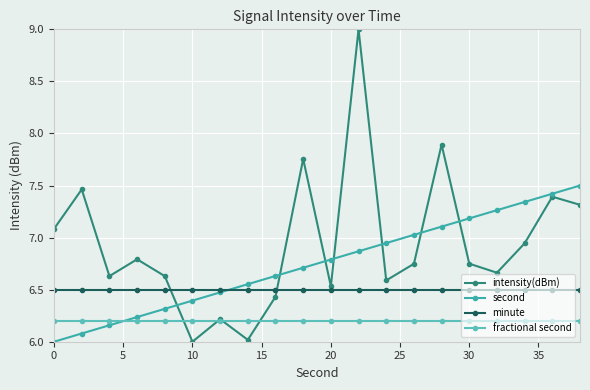

Which series ends up on top after the final intersection of second and intensity(dBm)?

second